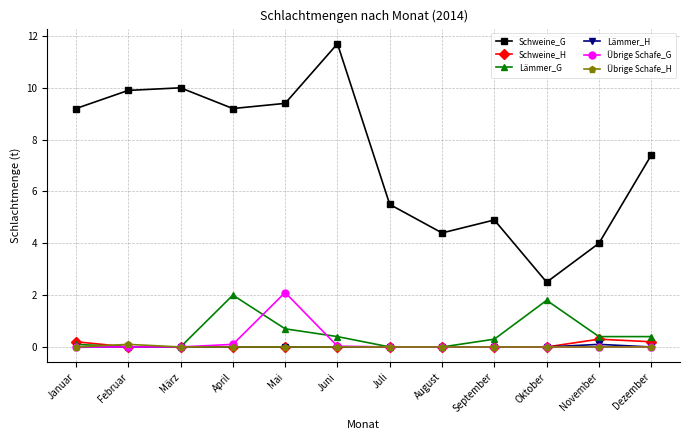

Which series ends up on top after the final intersection of Übrige Schafe_G and Lämmer_G?

Lämmer_G